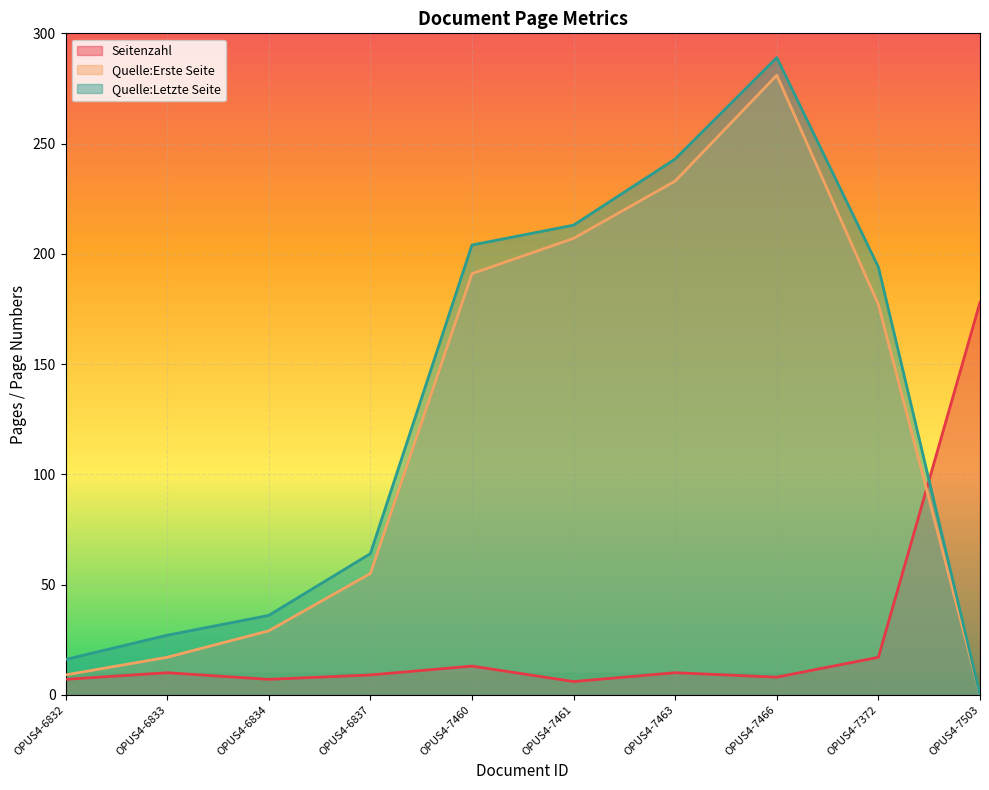

How many positive values does the Quelle:Letzte Seite series have?

9